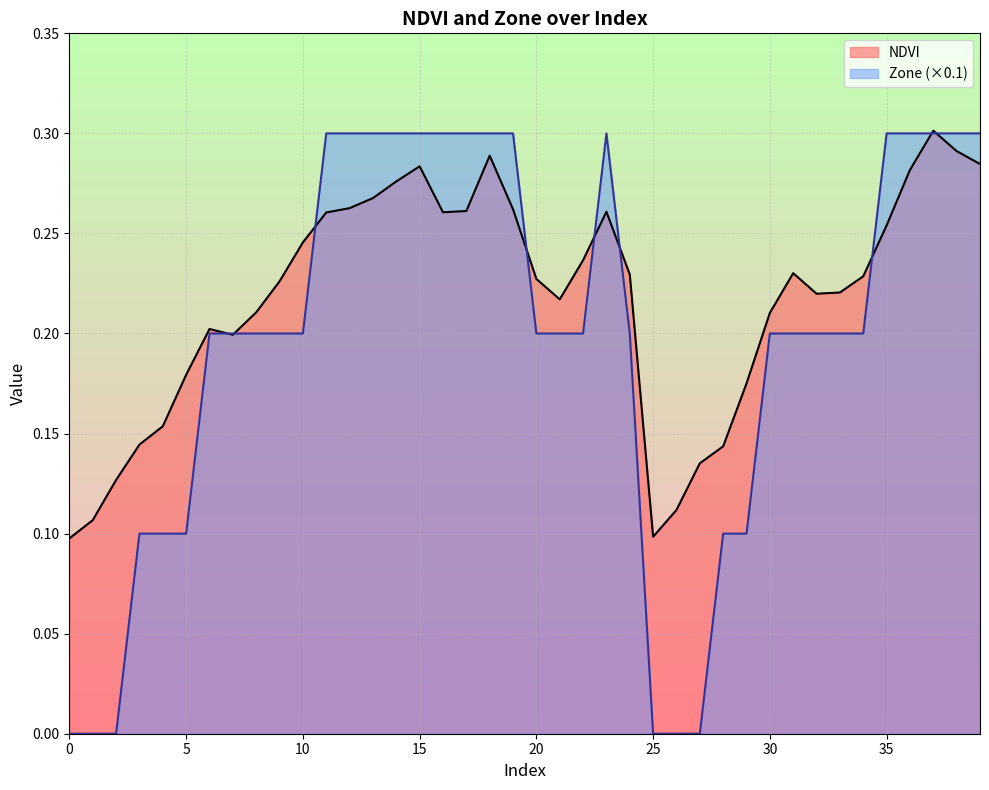

True or false: Zone has more than 0 points higher than both neighbors.

True